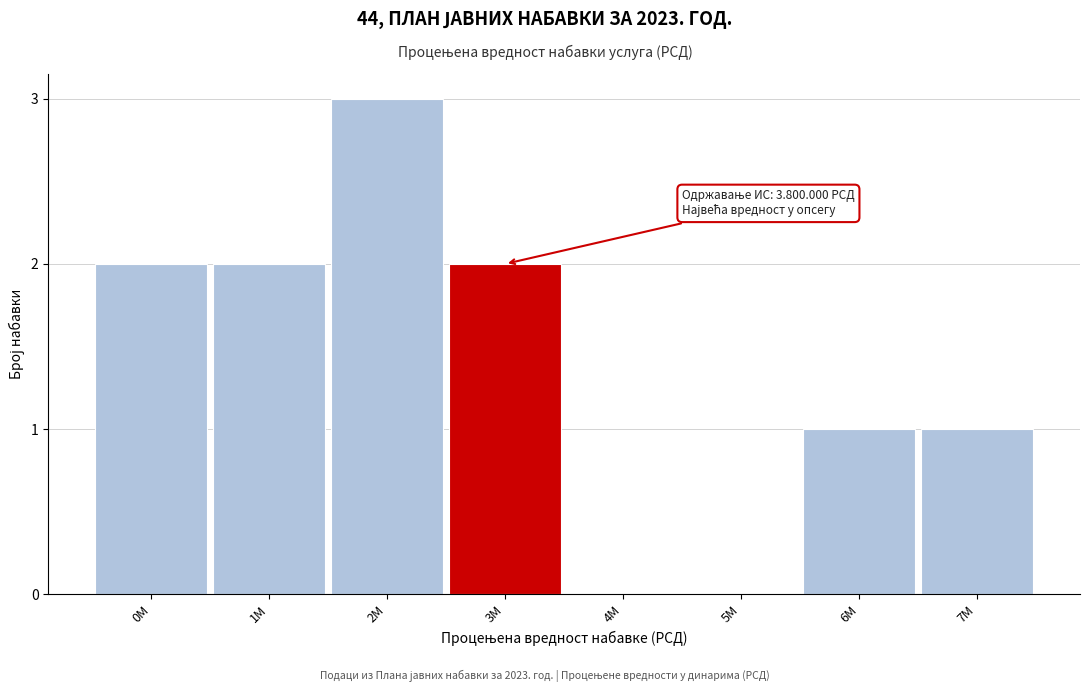

Reading left to right, extract all data points from this chart.

0M=2	1M=2	2M=3	3M=2	4M=0	5M=0	6M=1	7M=1